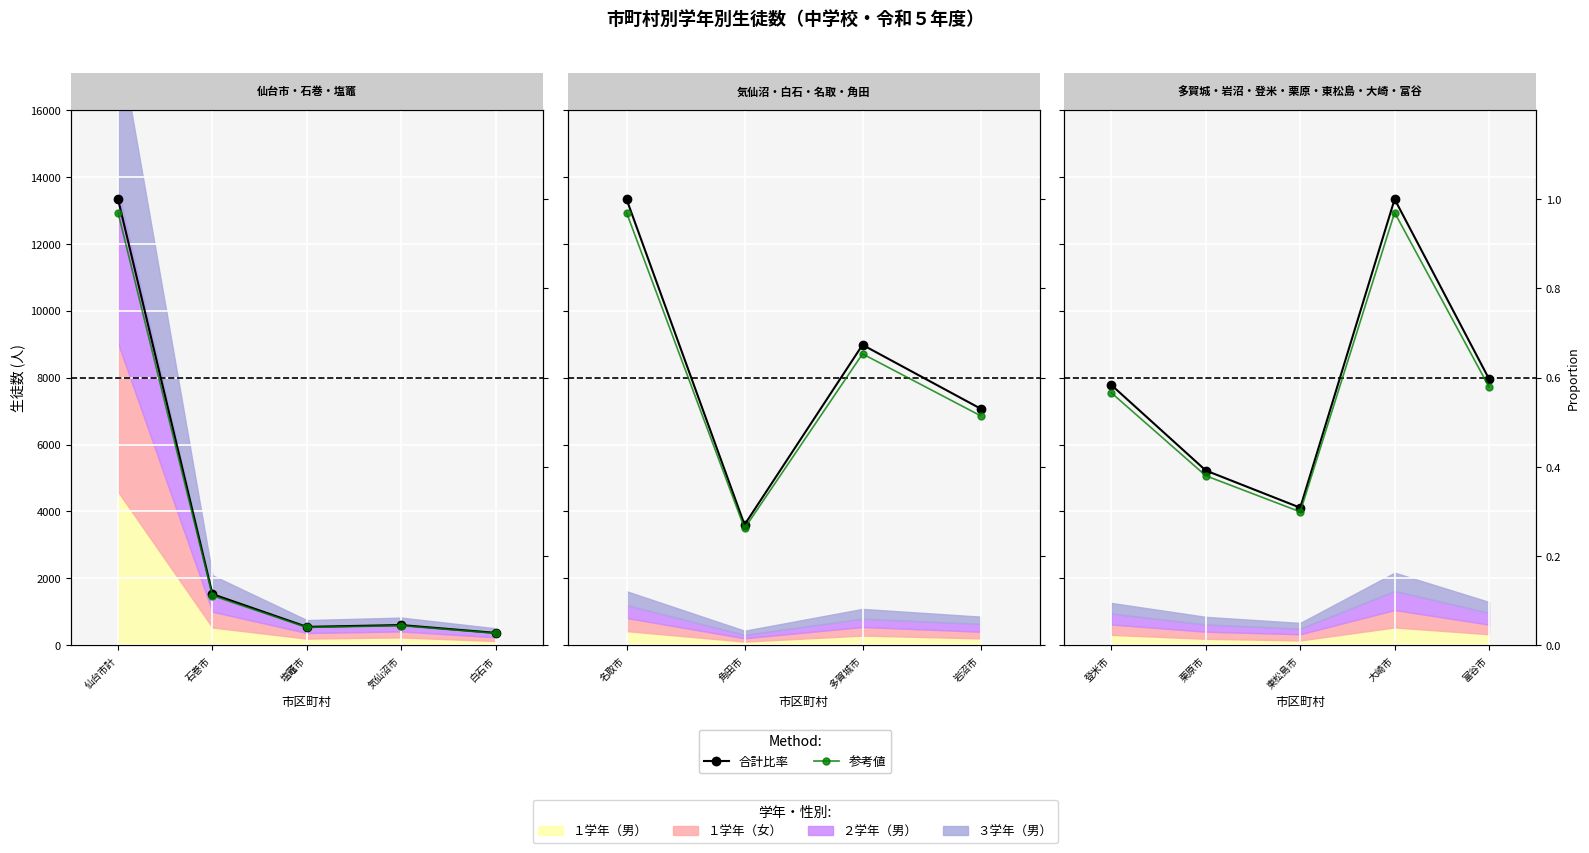

How many interior local peaks does the 参考値 series have?

1